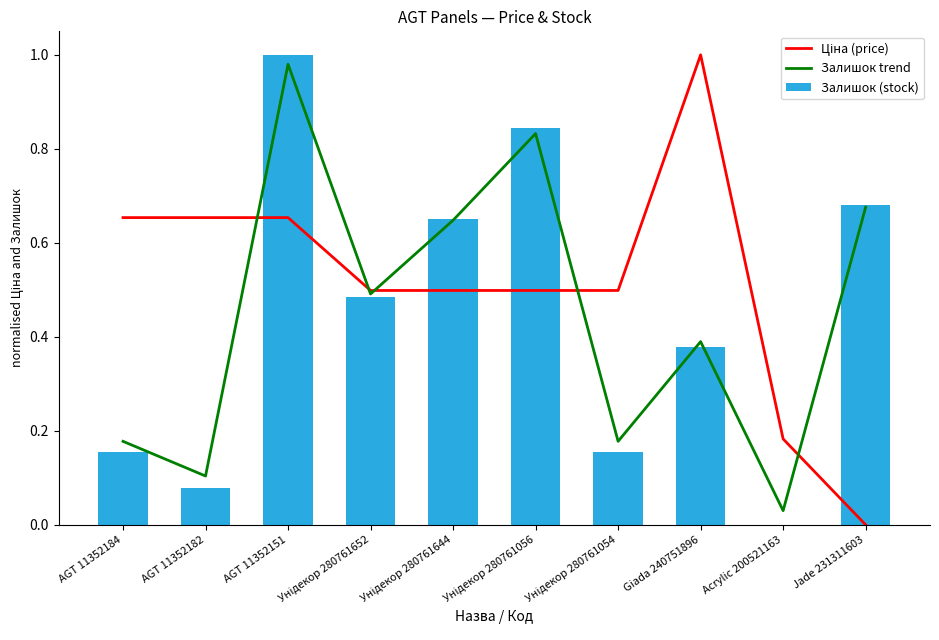

At AGT 11352182, list the series in order from smallest to largest.

Залишок (stock), Залишок trend, Ціна (price)